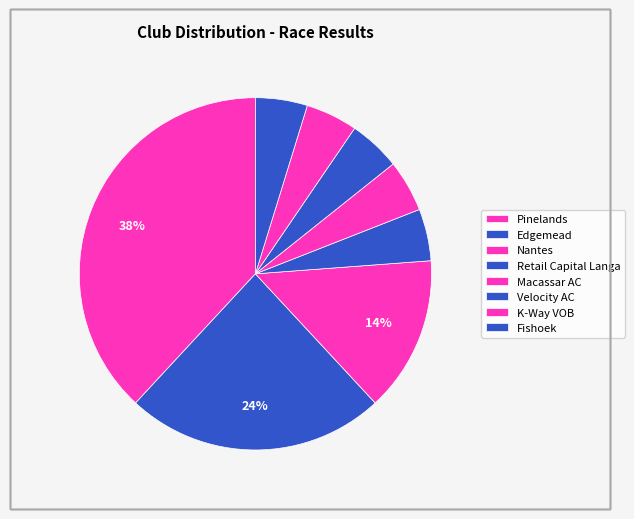

How many slices are in this pie chart?

8